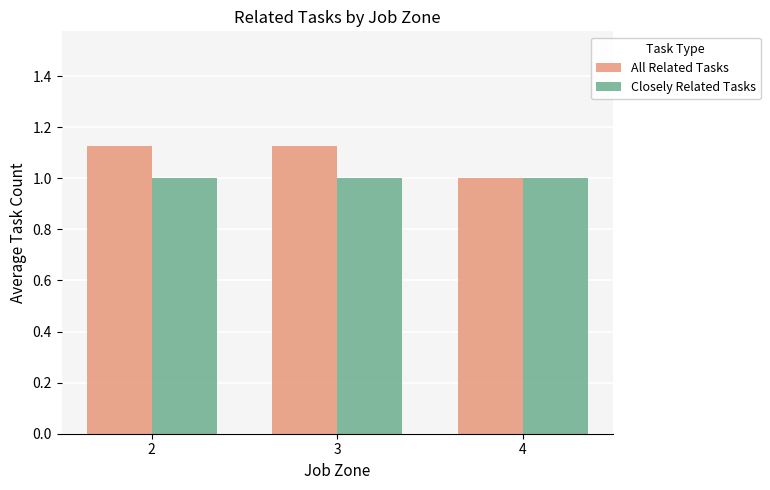

The value of Closely Related Tasks at 4 is 1.0. True or false?

True